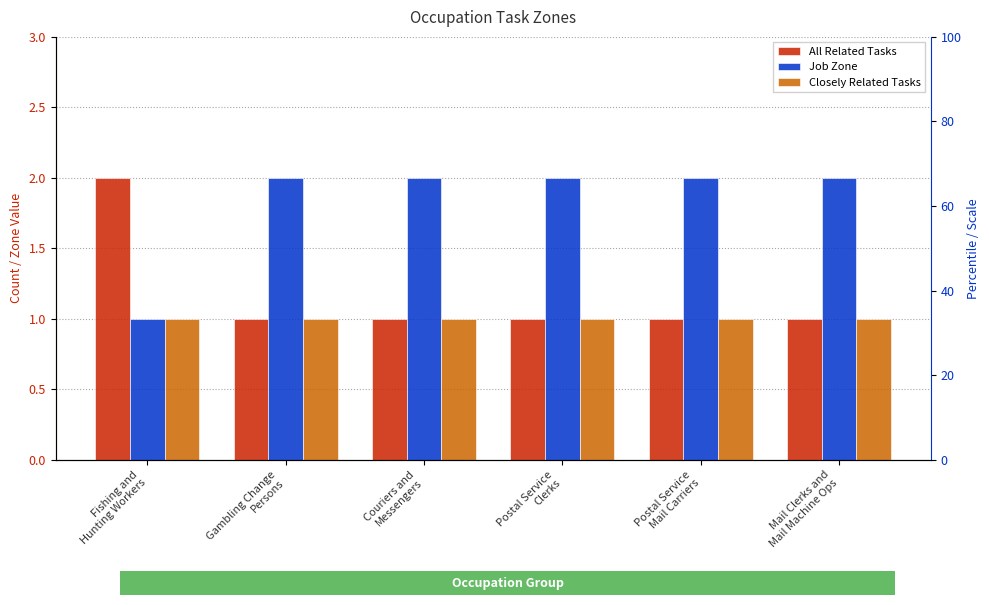

At which label is Closely Related Tasks closest to 1?

Fishing and
Hunting Workers